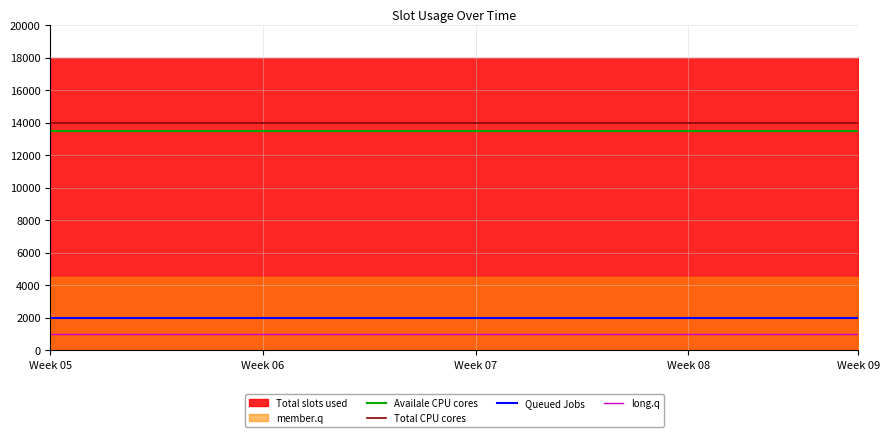

What is the value of the Queued Jobs point at the 11th from the left?

1998.0